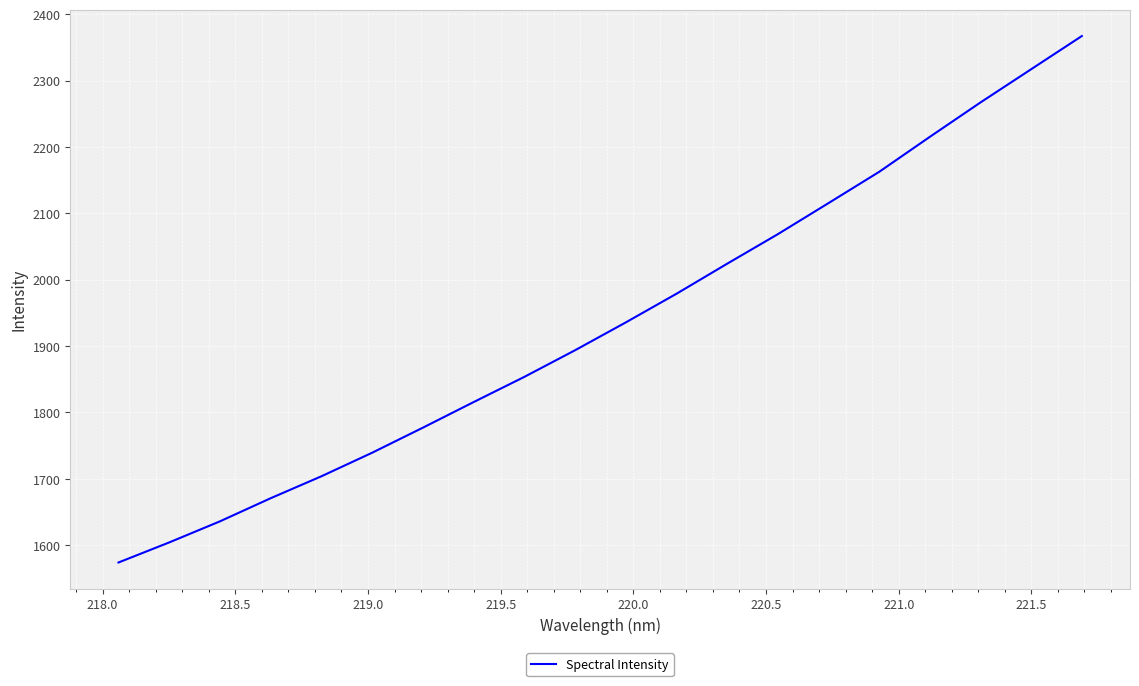

What is the minimum value shown in the chart?

1573.8